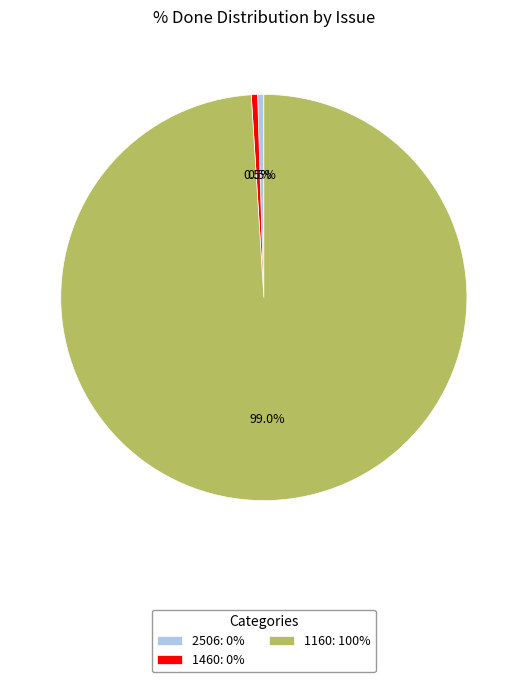

Is the sum of 1160 and 1460 greater than half?

Yes